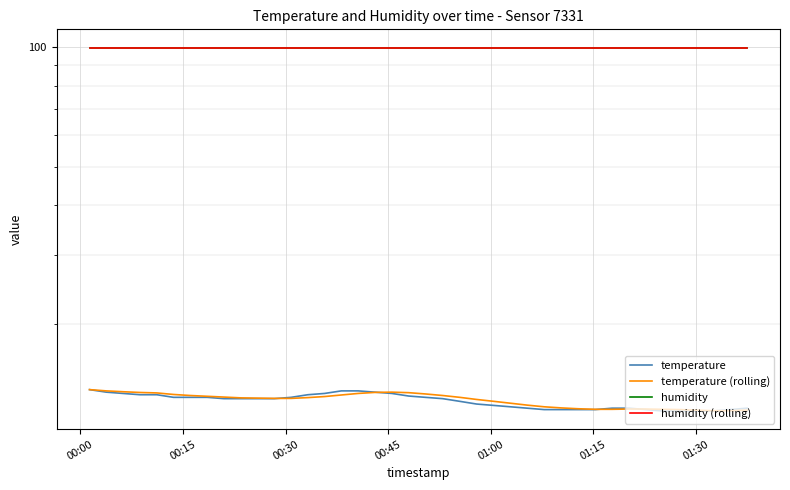

True or false: humidity and humidity (rolling) intersect in this chart.

False